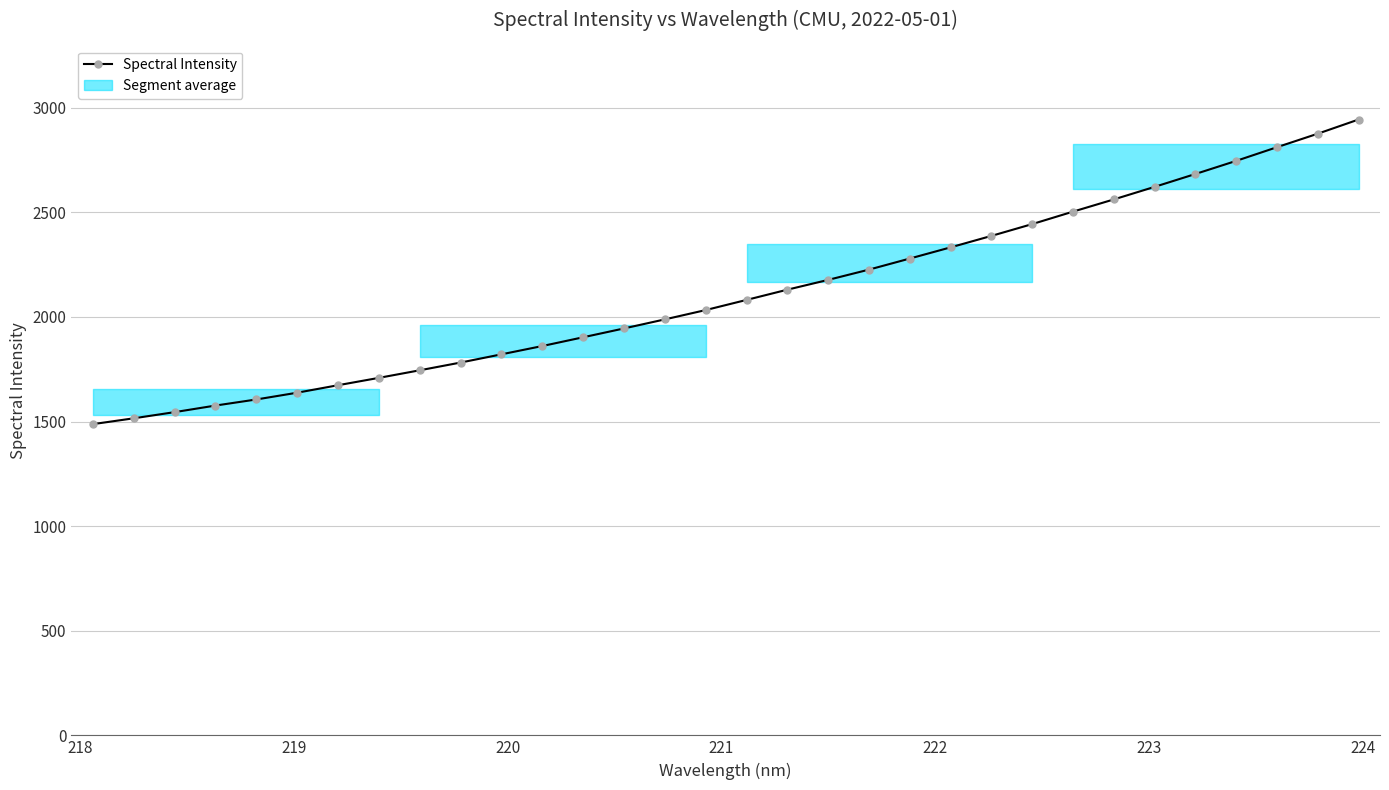

What is the value of the 3rd point from the left?

1544.7